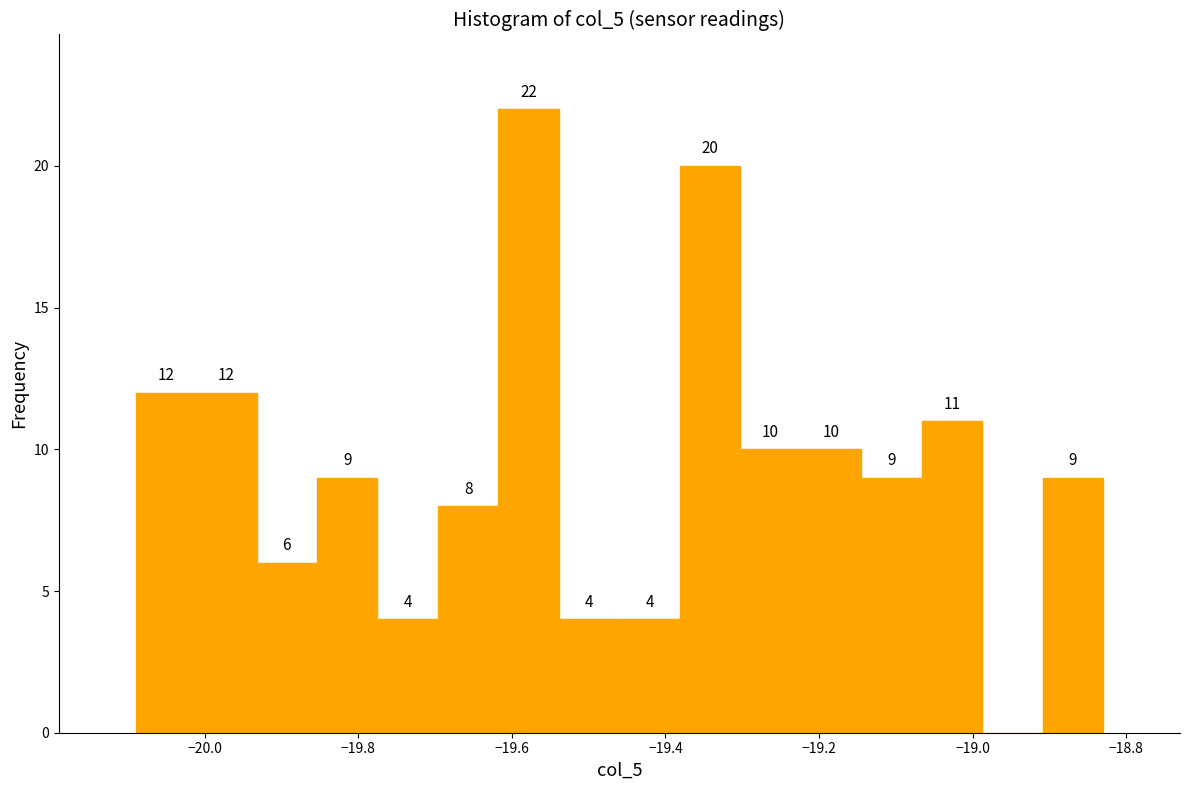

Around what value on the x-axis is the tallest bar? Give the approximate position of its centre, as read against the axis.

-19.58